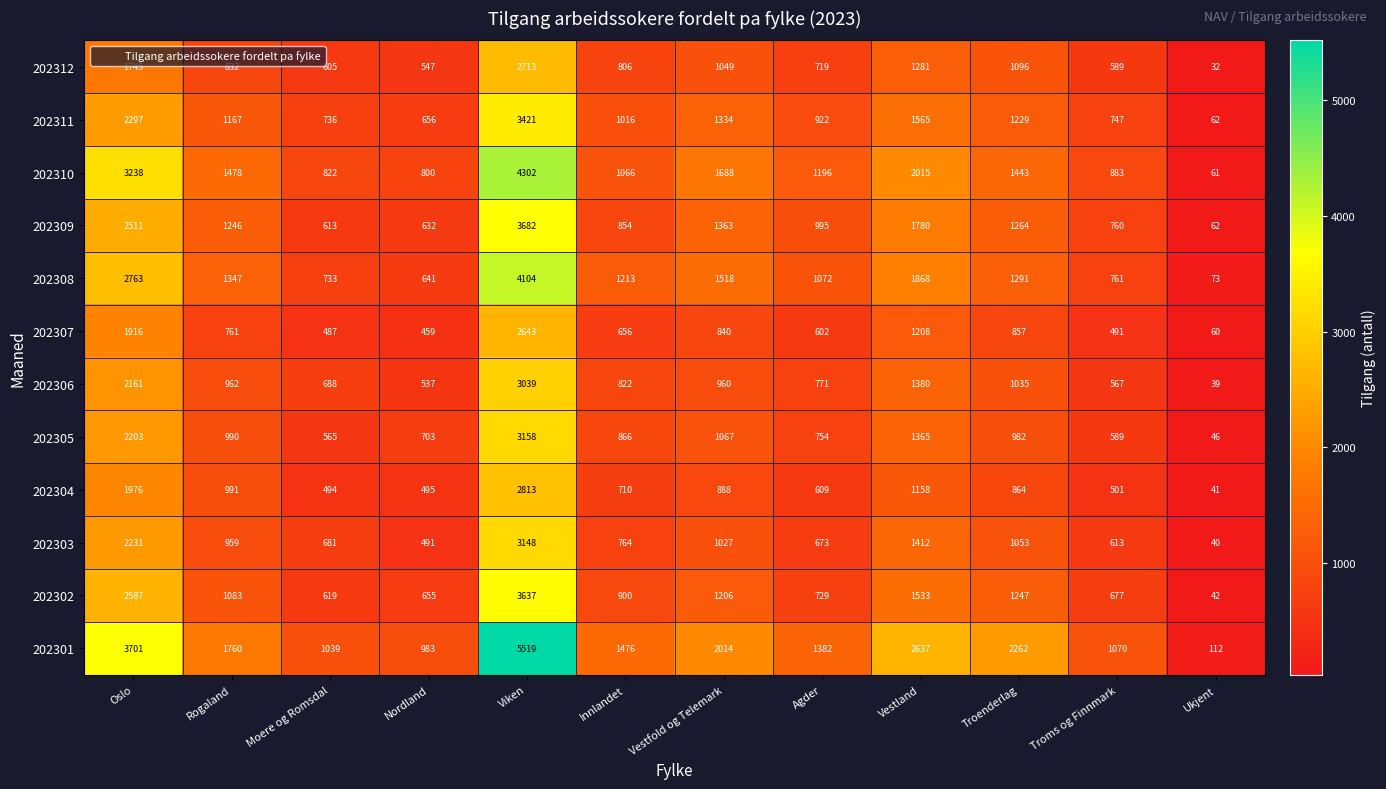

At Oslo, list the series in order from largest to smallest.

202301, 202310, 202308, 202302, 202309, 202311, 202303, 202305, 202306, 202304, 202307, 202312